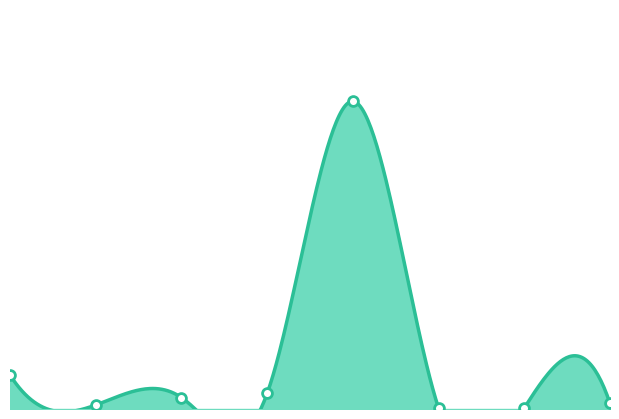

Which has a higher value, Ламінат AGT Йога Преміум or Laminate AGT Yoga?

Ламінат AGT Йога Преміум